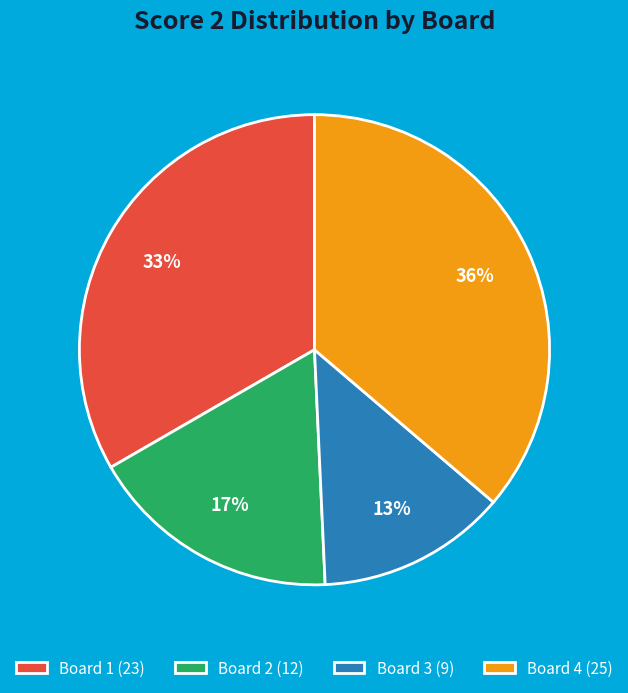

Is it true that Board 4 (25) is 49% of the pie?

False